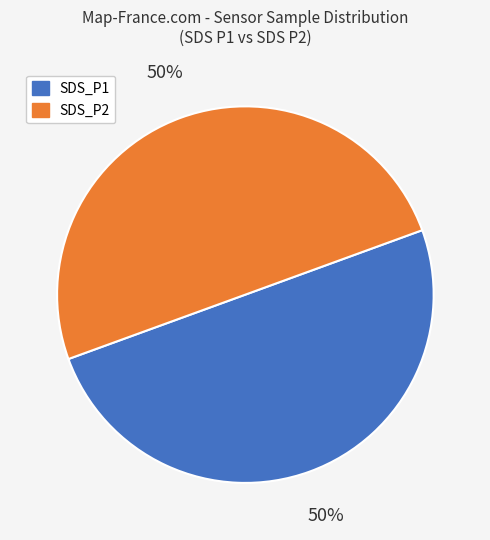

To the nearest percent, what percentage of the pie is SDS_P2?

50%